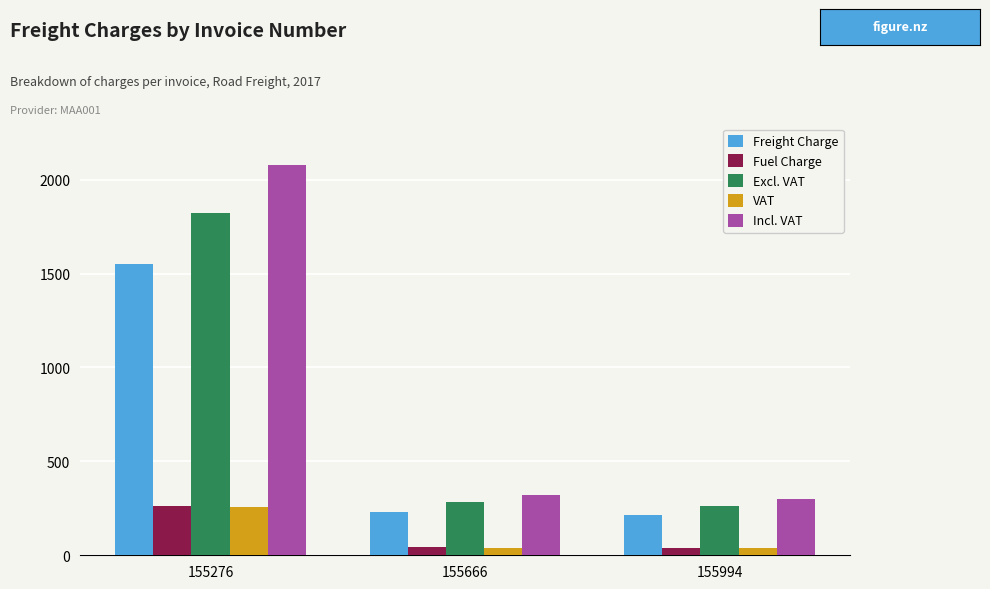

Which category has the highest value across all series?

155276